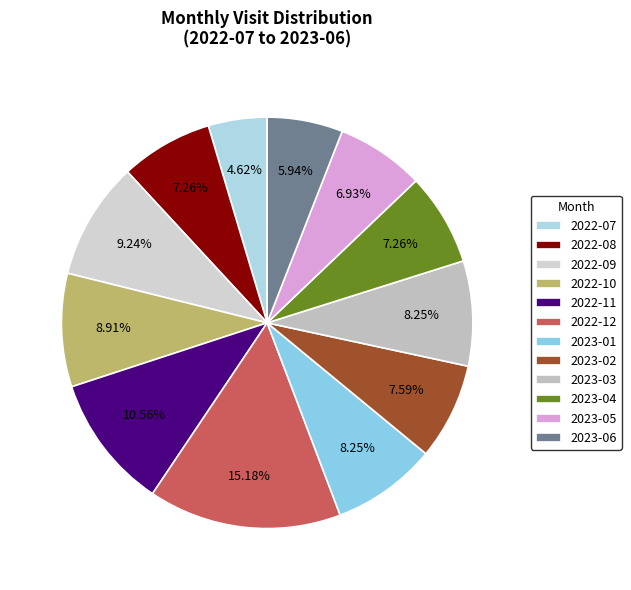

Is 2023-06 the majority of the pie?

No